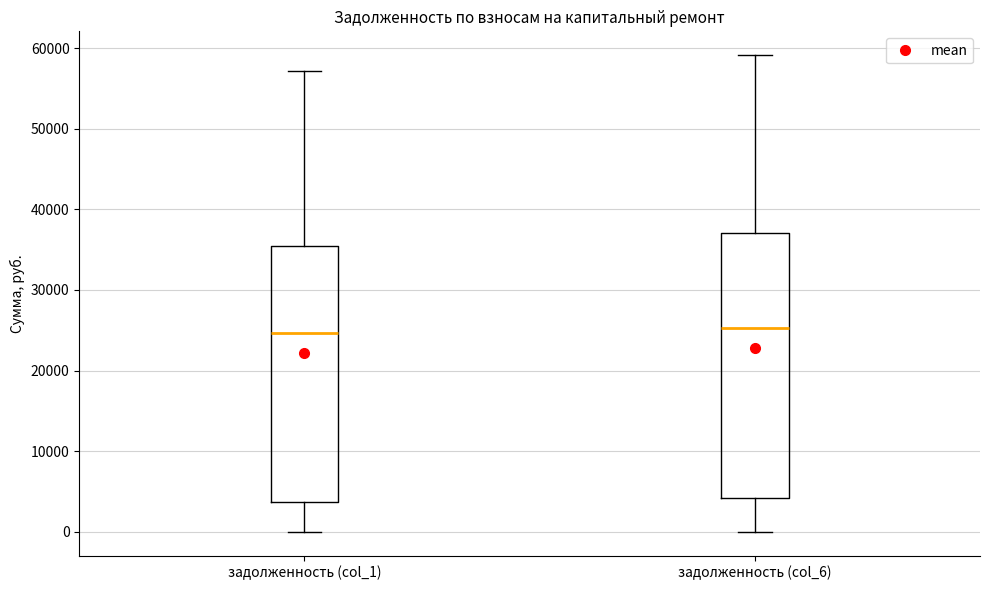

Comparing the boxes themselves (not the whiskers), which one is the tallest?

задолженность (col_6)